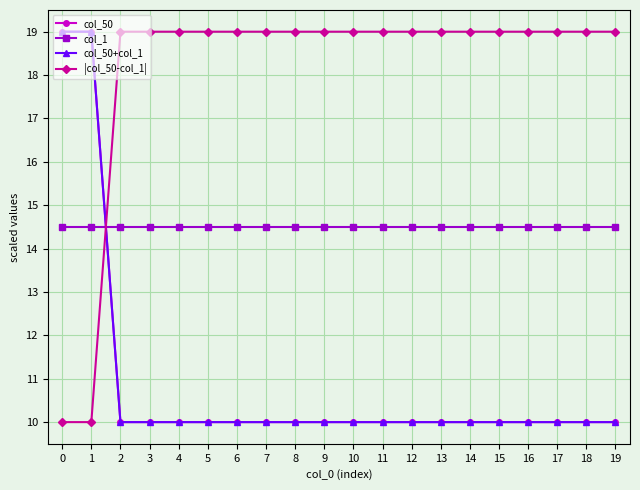

Which series ends up on top after the final intersection of col_50 and |col_50-col_1|?

|col_50-col_1|